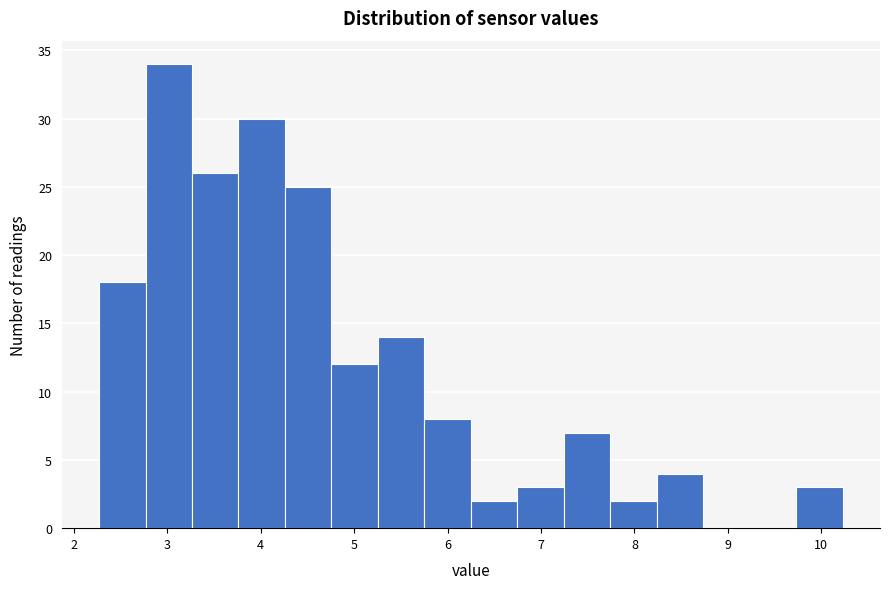

Reading left to right, transcribe this chart: for each bar, give the range it covers on the x-axis and its height. Neither the bar edges nor the heights are printed on the chart, so give them approximately, as read against the axes.

2.3 to 2.8: 18
2.8 to 3.3: 34
3.3 to 3.8: 26
3.8 to 4.3: 30
4.3 to 4.8: 25
4.8 to 5.3: 12
5.3 to 5.8: 14
5.8 to 6.3: 8
6.3 to 6.7: 2
6.7 to 7.2: 3
7.2 to 7.7: 7
7.7 to 8.2: 2
8.2 to 8.7: 4
8.7 to 9.2: 0
9.2 to 9.7: 0
9.7 to 10.2: 3